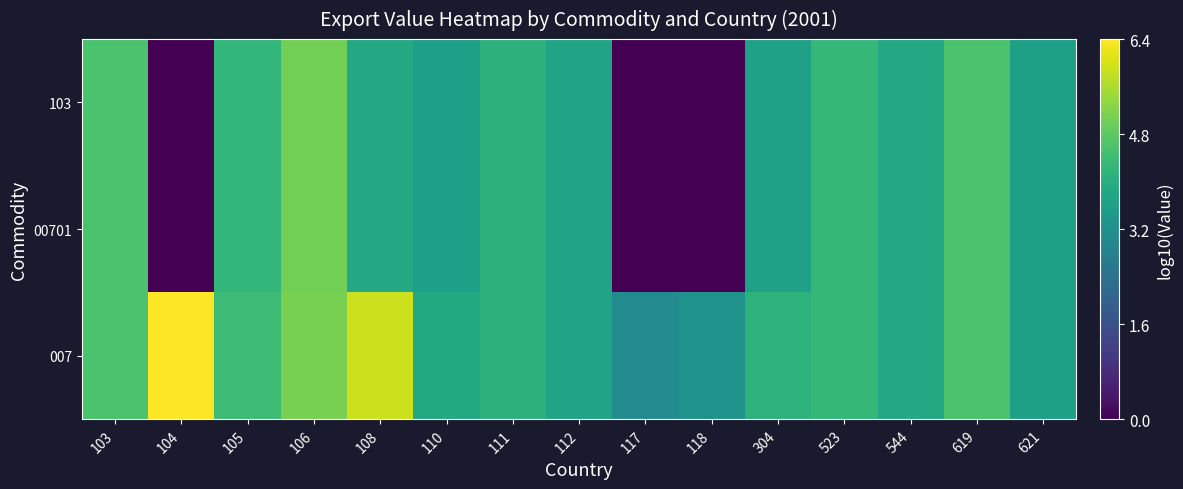

Between 103 and 105, which is larger?

103